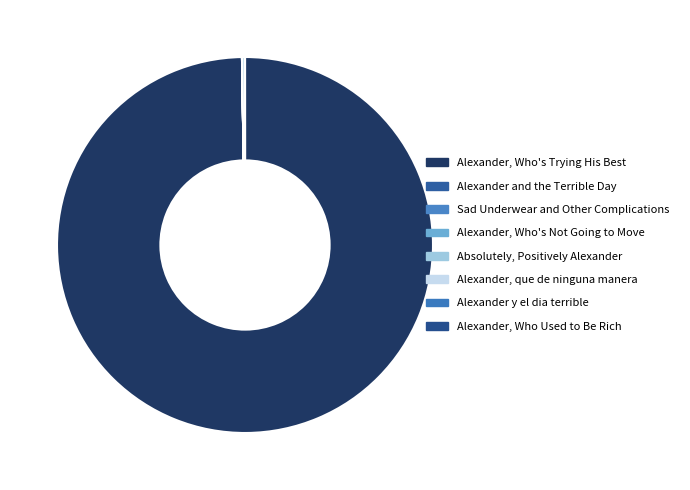

Which has a higher value, Alexander, Who's Trying His Best or Alexander, Who's Not Going to Move?

Alexander, Who's Trying His Best